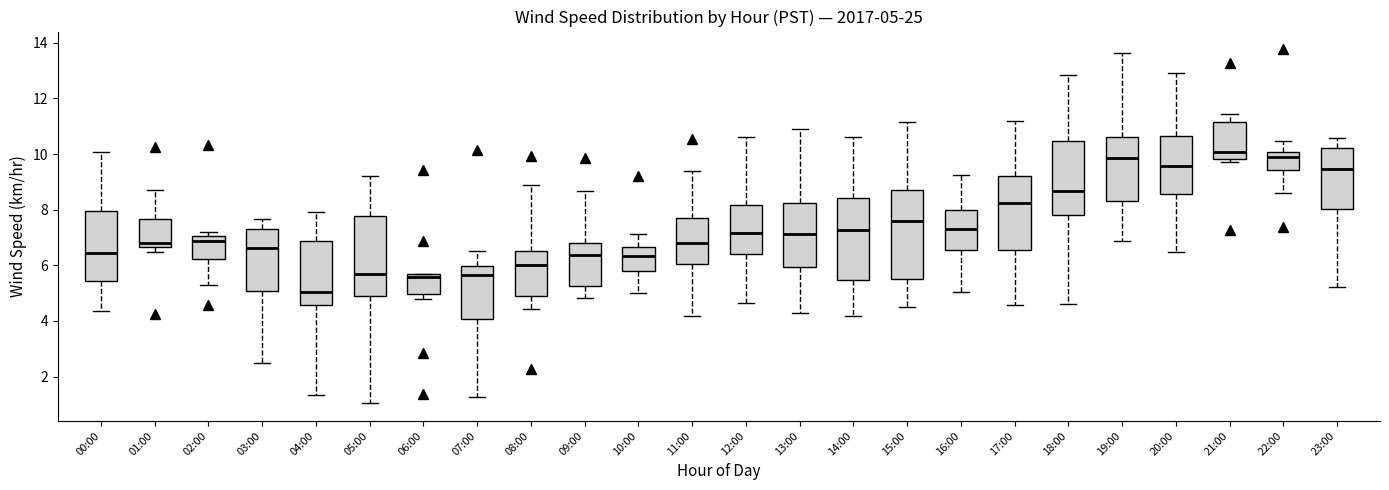

Which box's median line is the lowest?

04:00